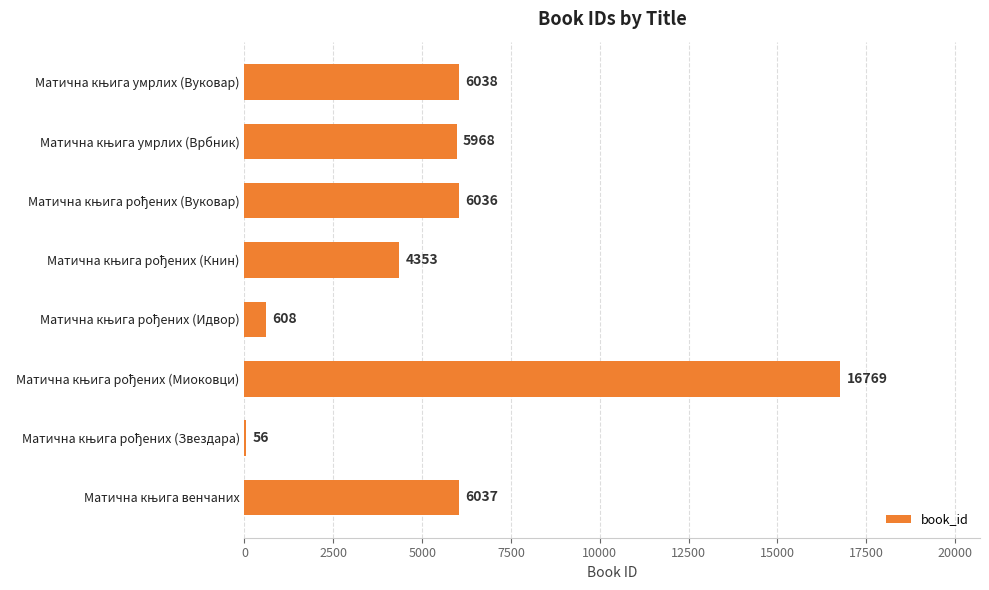

What is the sum of all values?

45865